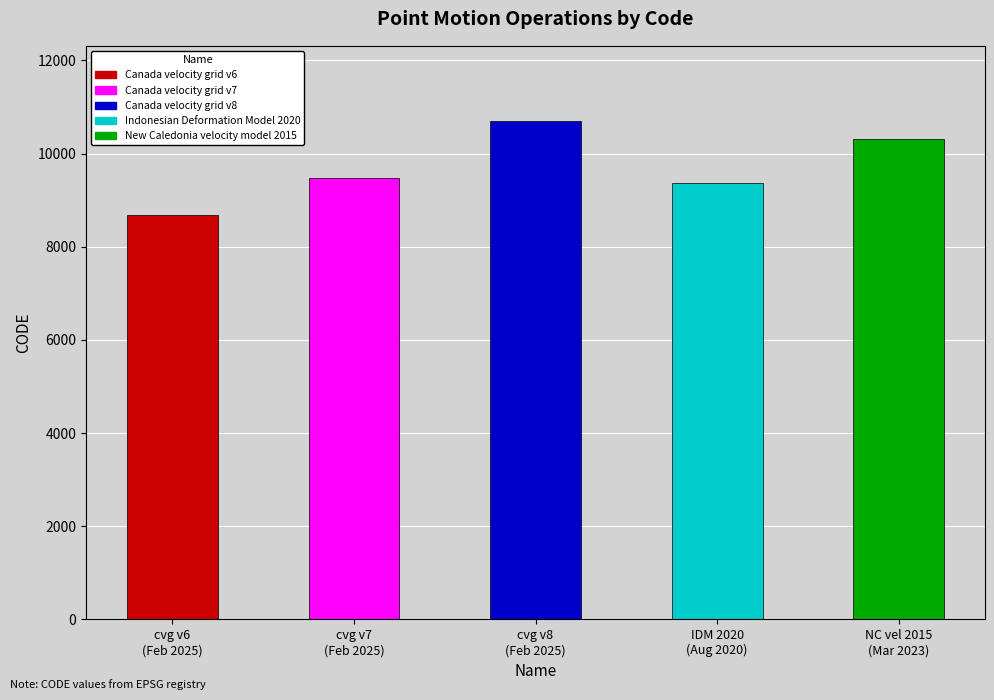

Reading left to right, list all the values displayed in this chart.

8676	9483	10707	9375	10323